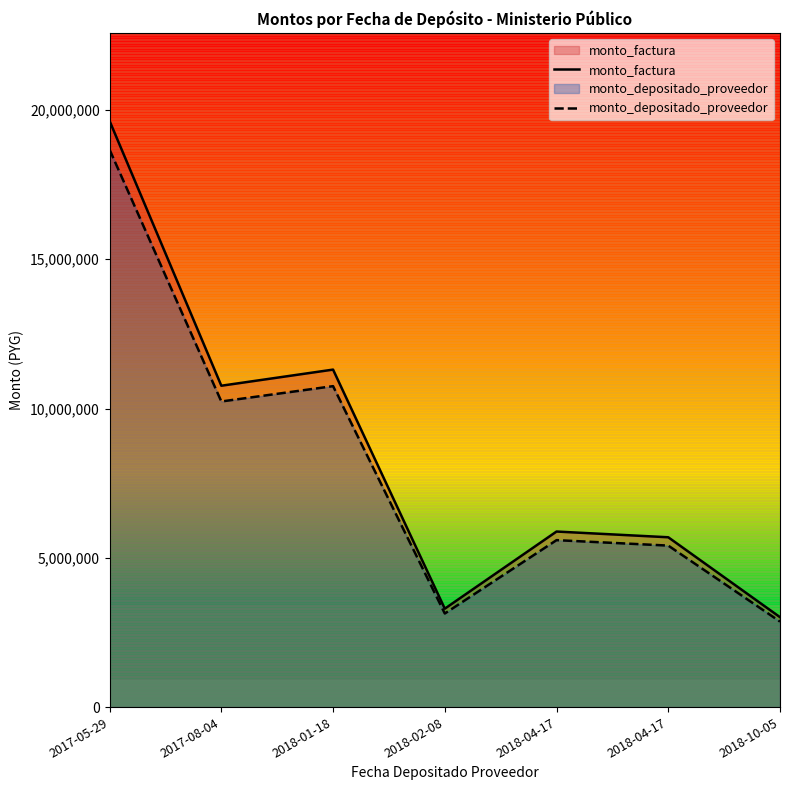

Where does the monto_factura series first go above 5880000?

2017-05-29